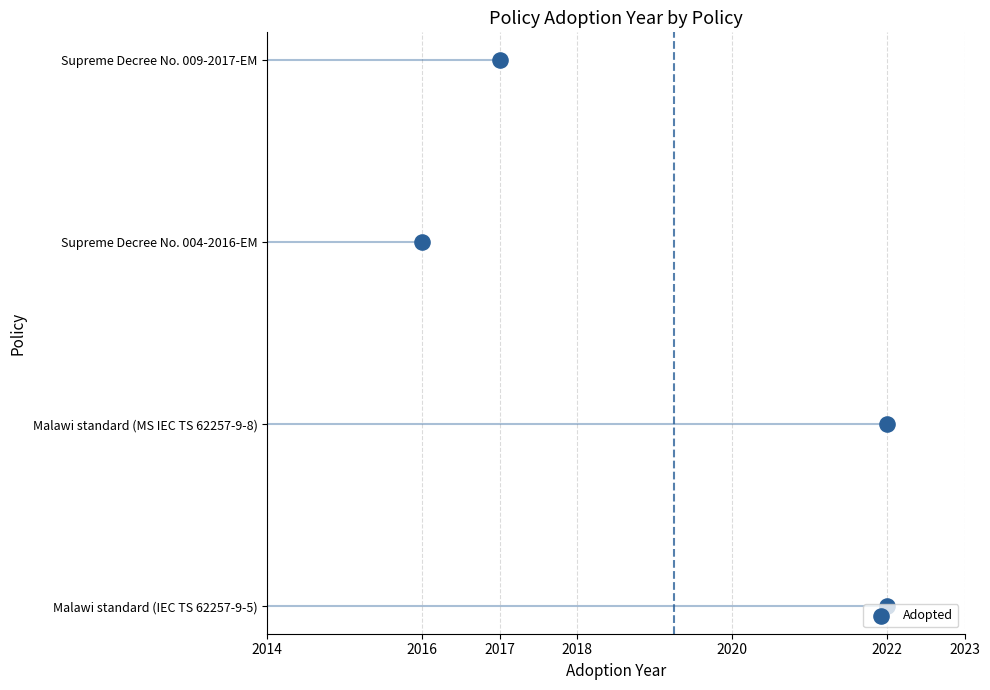

What is the change in value from 2022 to 2016?

+2